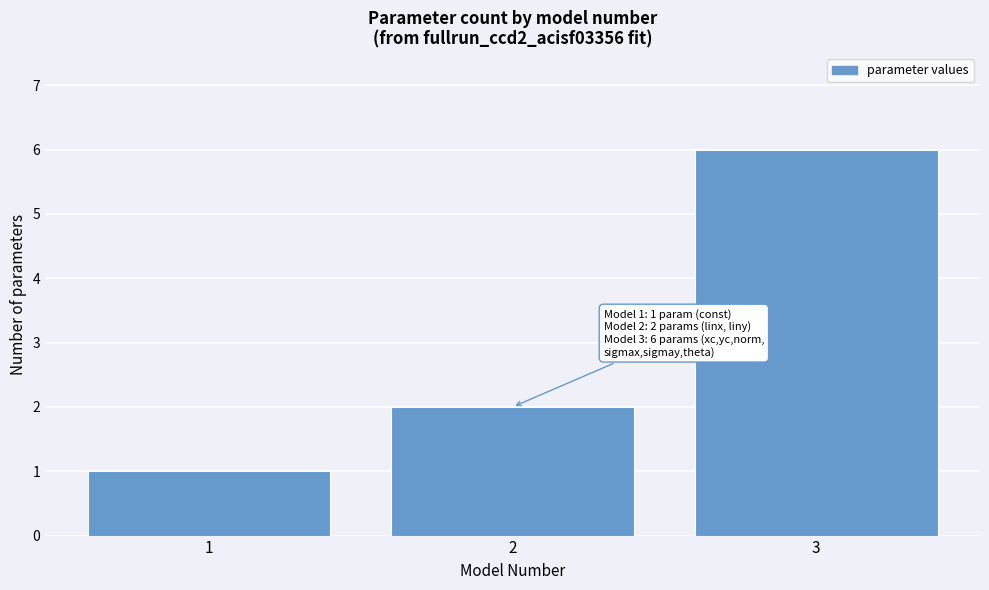

Reading left to right, transcribe all the data shown in this chart.

1	2	6